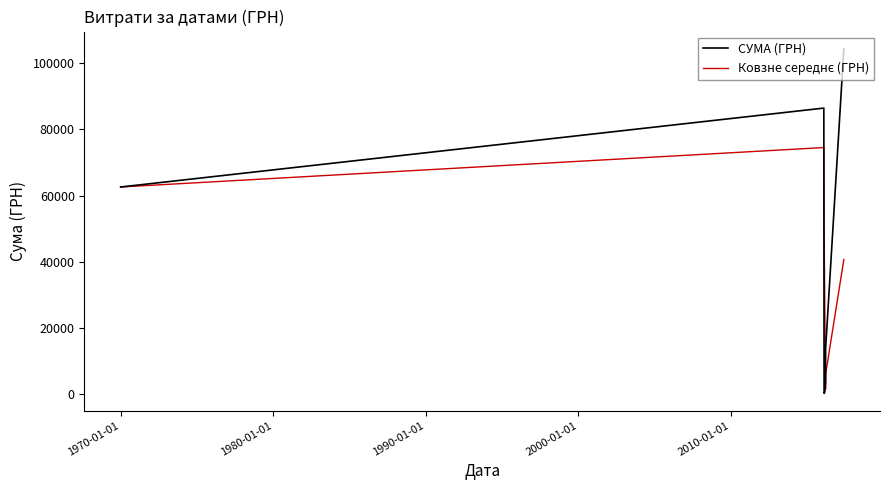

Which series has the largest range (max minus min)?

СУМА (ГРН)